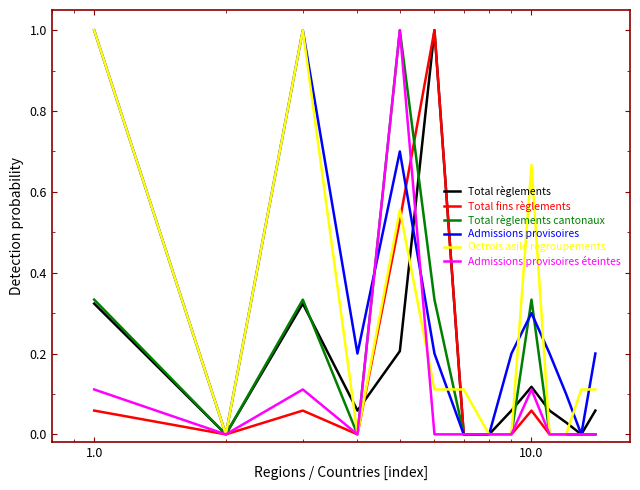

What is the greatest value displayed?

1.0